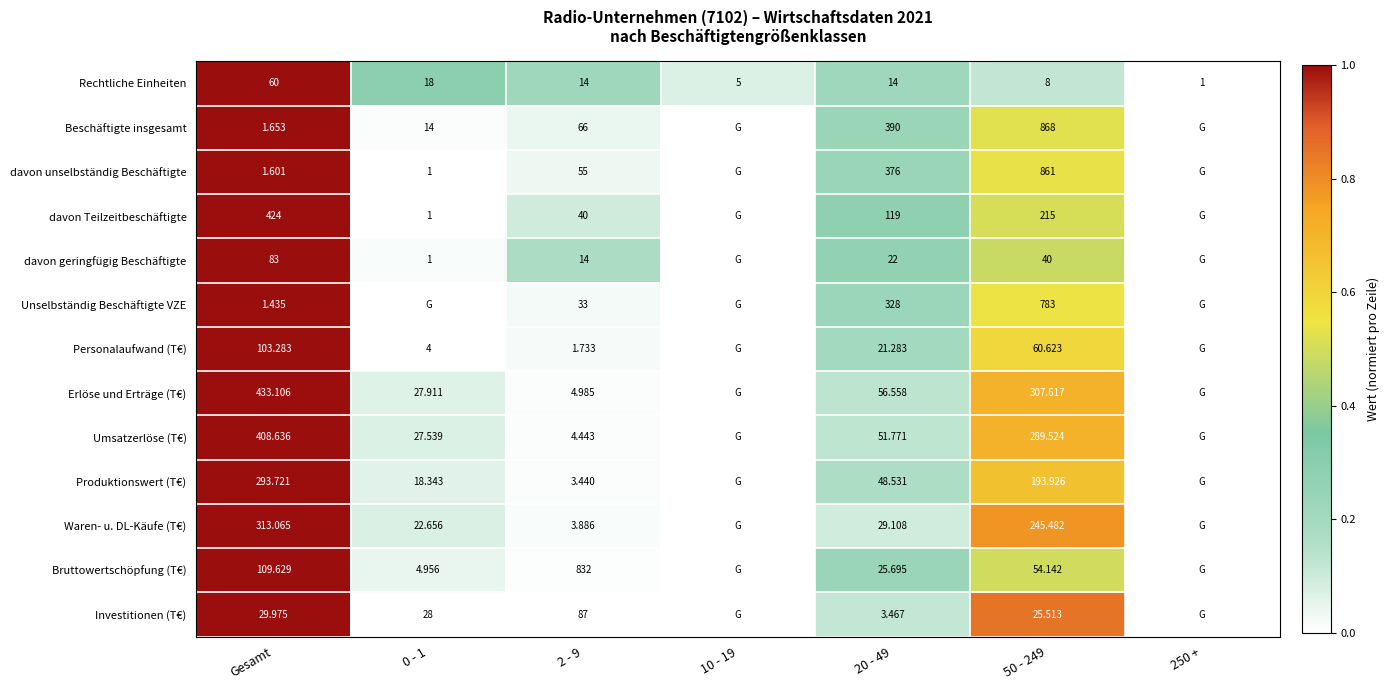

Is the value of Umsatzerlöse (T€) at 2 - 9 greater than the value of Waren- u. DL-Käufe (T€) at 2 - 9?

Yes